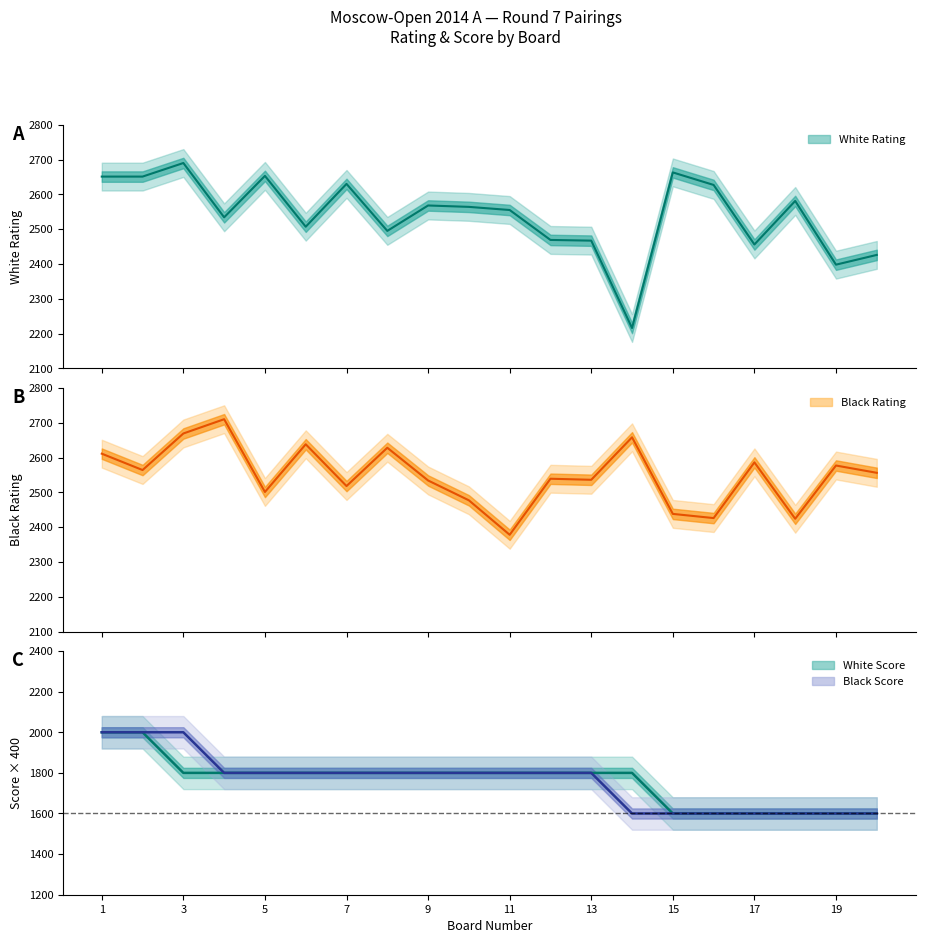

At which label does Black Rating (Рейт) reach its minimum?

11